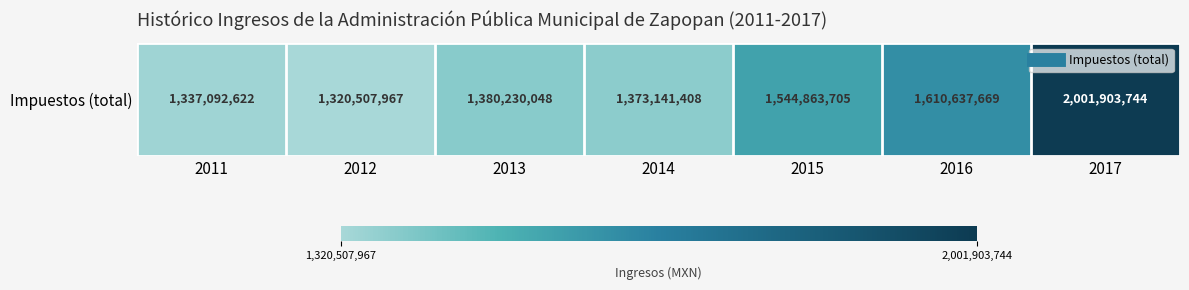

Between 2013 and 2011, which is larger?

2013